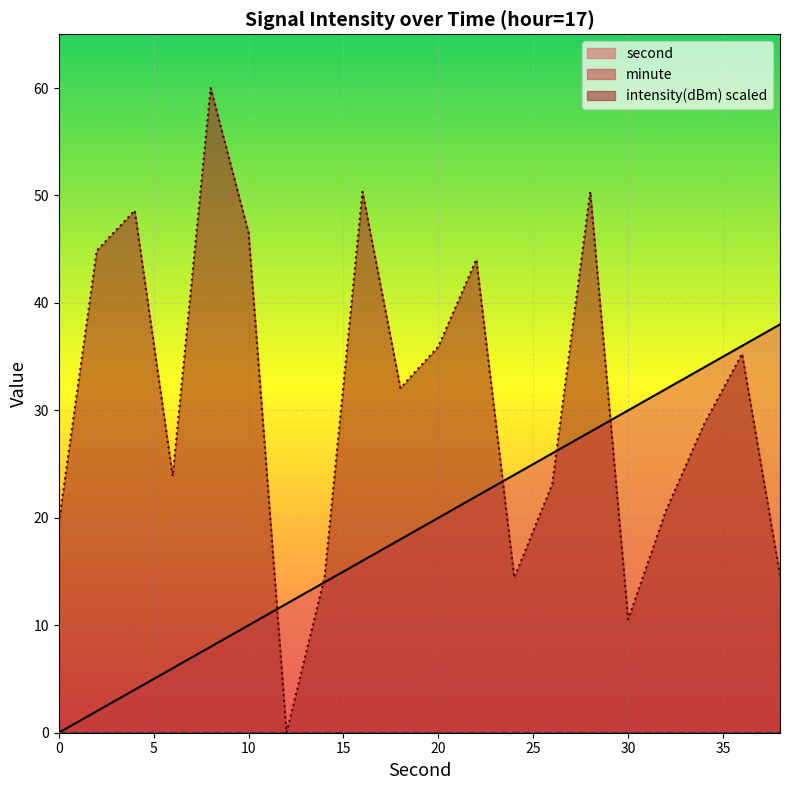

Reading left to right, transcribe all the data shown in this chart.

second: 0.0	2.0	4.0	6.0	8.0	10.0	12.0	14.0	16.0	18.0	20.0	22.0	24.0	26.0	28.0	30.0	32.0	34.0	36.0	38.0
intensity: 19.5	44.9	48.6	23.9	60.0	46.5	0.0	14.4	50.3	32.1	35.9	44.0	14.4	23.1	50.4	10.5	20.7	28.7	35.3	14.7